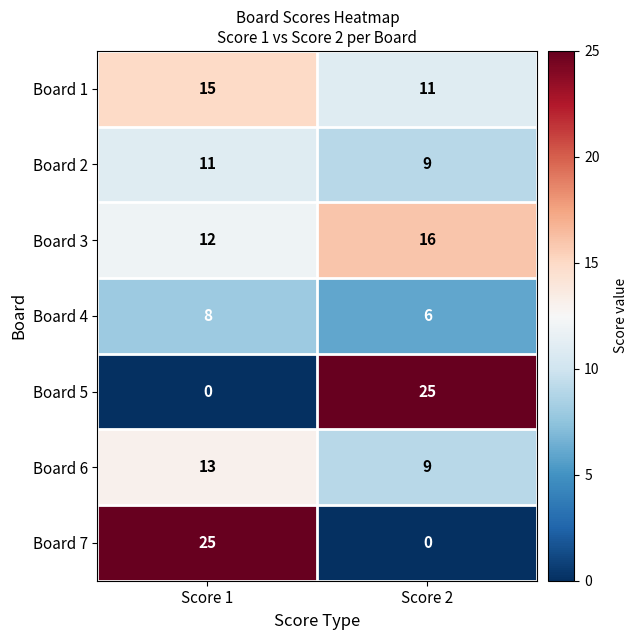

Rank the series at Score 1 from lowest to highest value.

Board 5, Board 4, Board 2, Board 3, Board 6, Board 1, Board 7